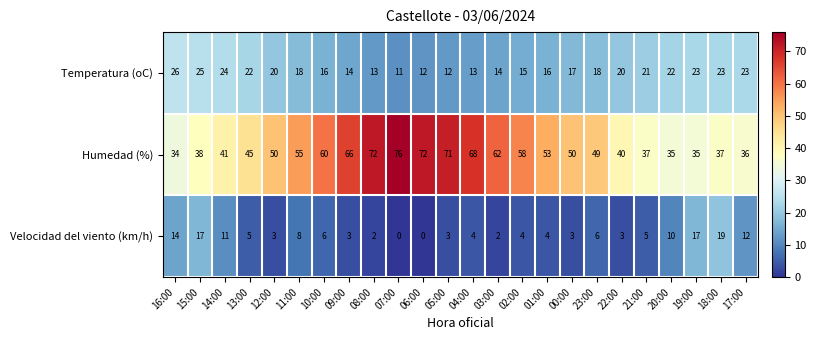

At which category does the chart reach its peak across all series?

07:00